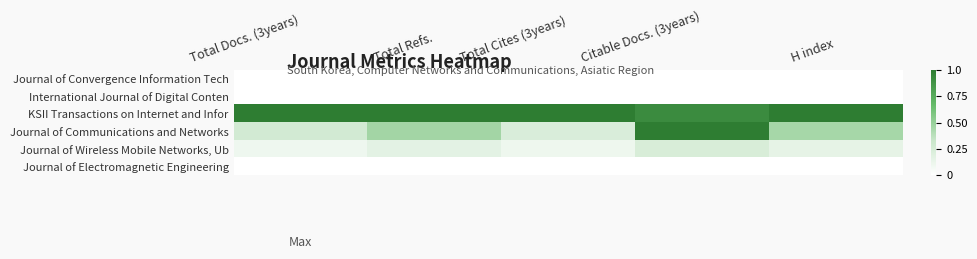

Between Total Docs. (3years) and Citable Docs. (3years), which series saw the biggest shift?

Journal of Communications and Networks